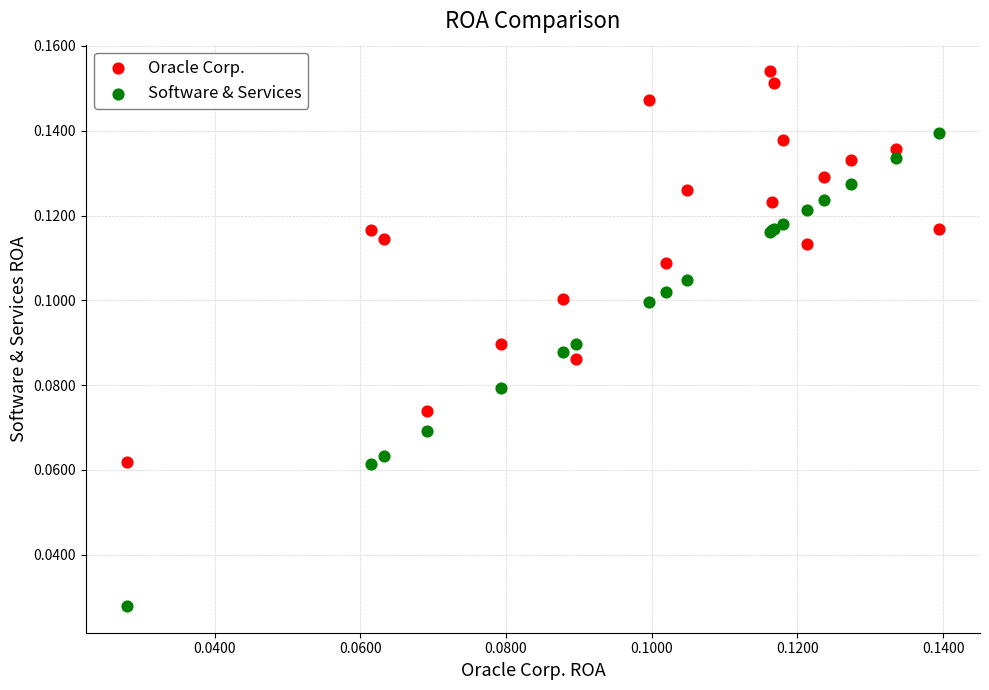

Which series has the largest Y range (max minus min)?

Software & Services